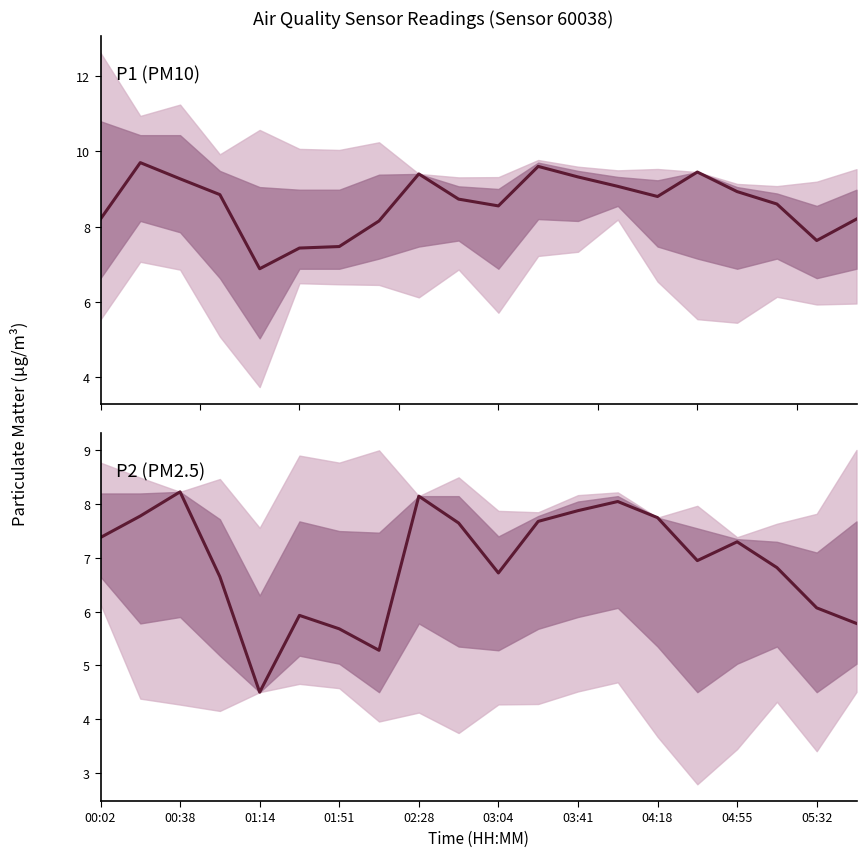

Which series has the widest spread of values?

P2 (PM2.5)